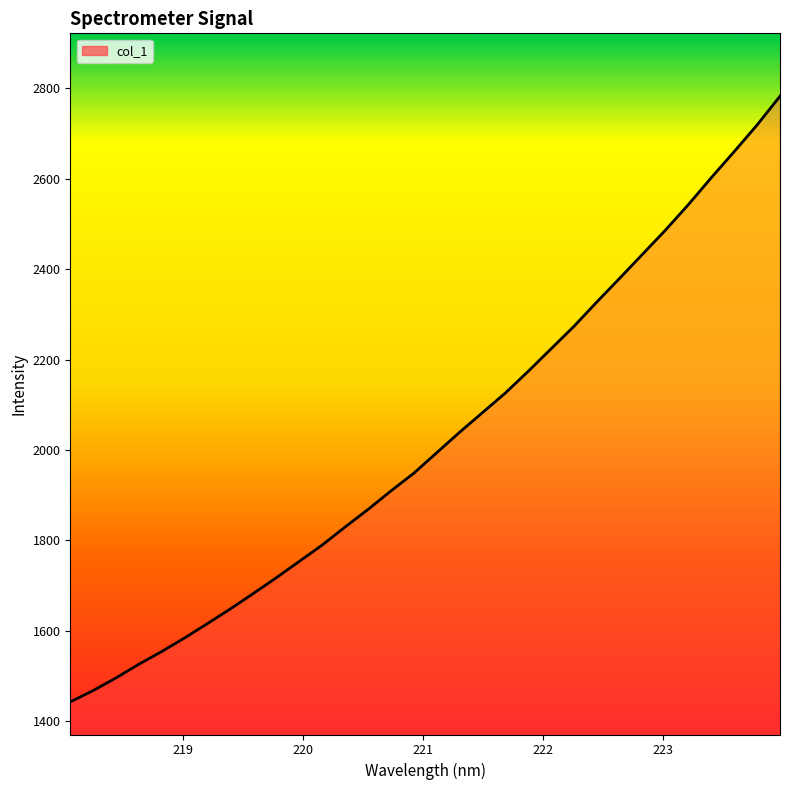

How many lines are shown in the chart?

1